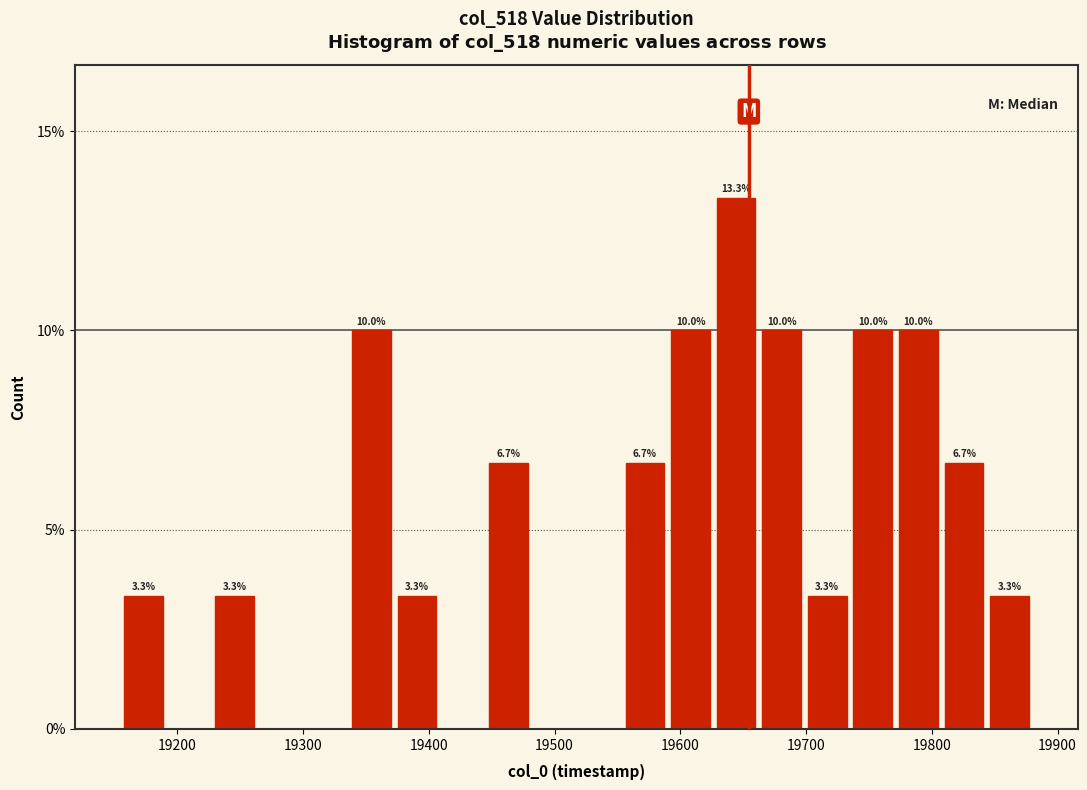

Read against the x-axis, roughly where is the centre of the tallest bar?

19640